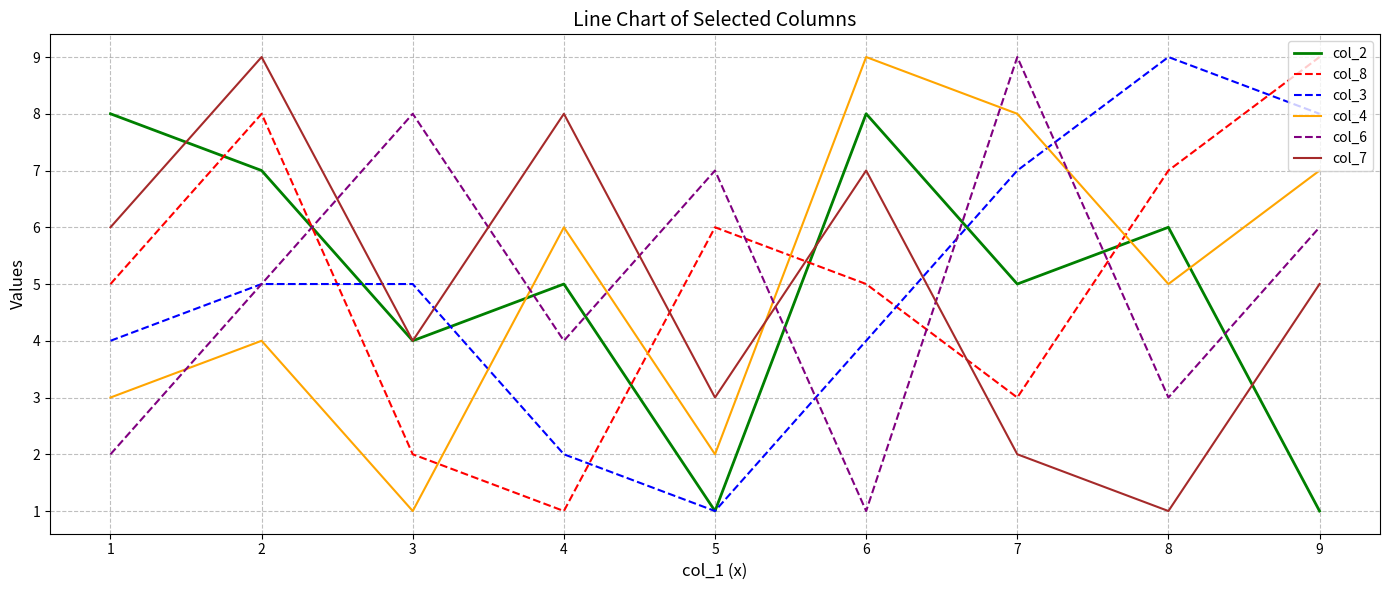

True or false: col_8 and col_4 cross at least once.

True